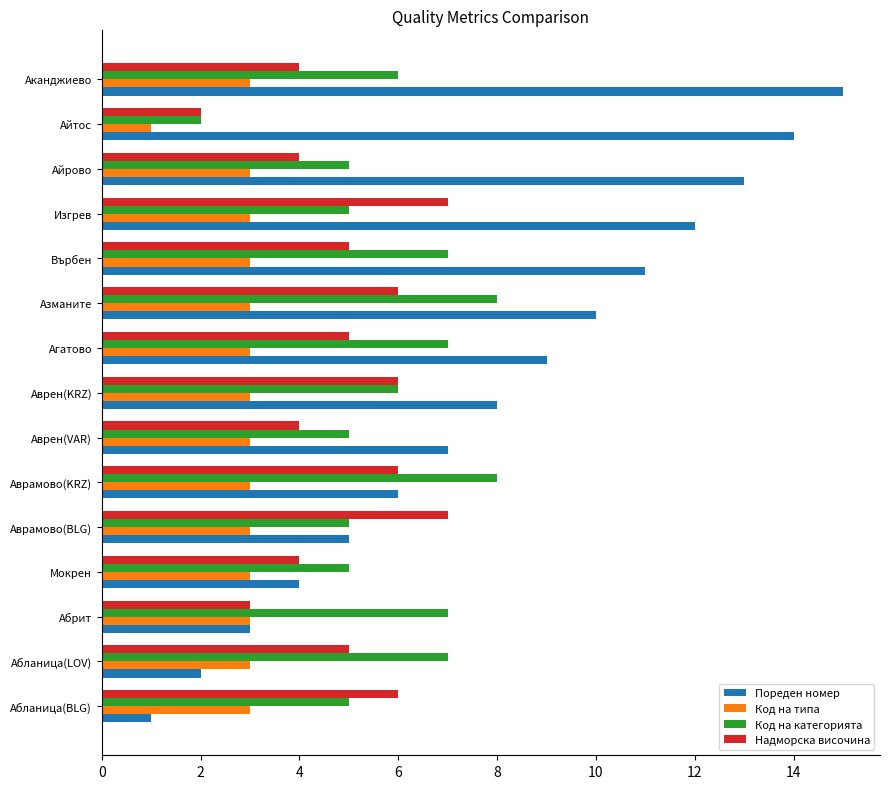

What is the difference between the highest and lowest values at Абрит?

4